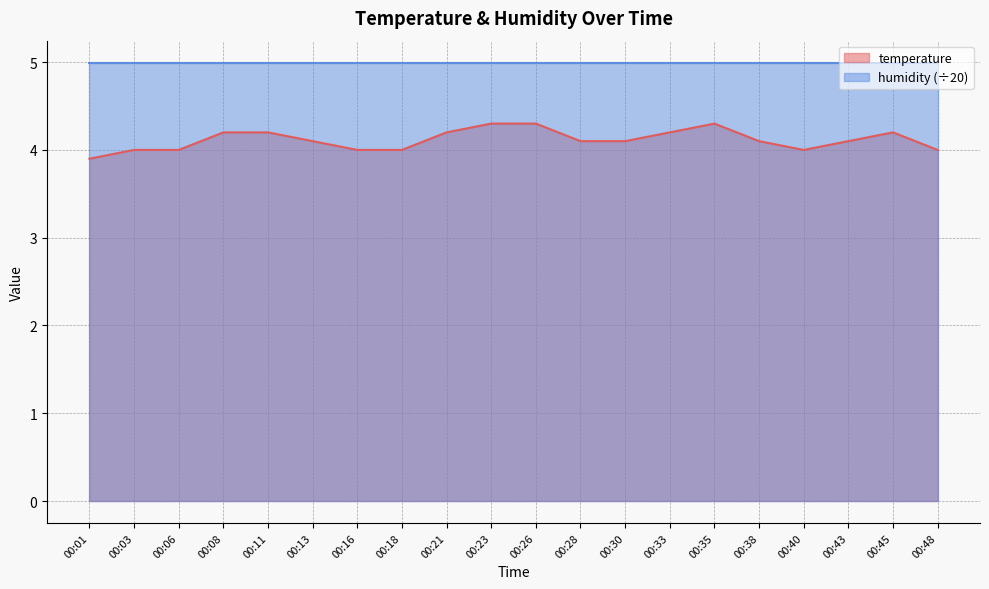

True or false: the data shows 6.9 at 00:21.

False